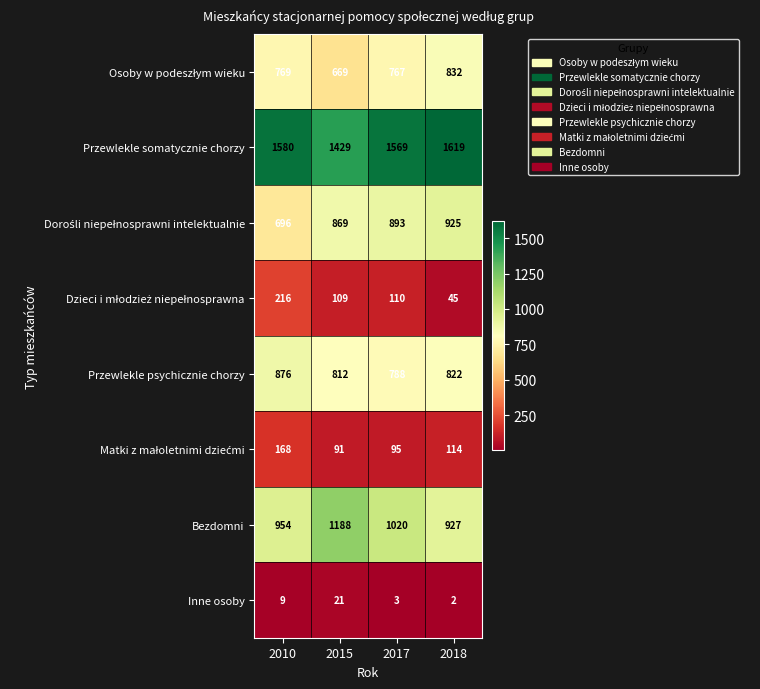

Rank the categories by Bezdomni value from lowest to highest.

2018, 2010, 2017, 2015